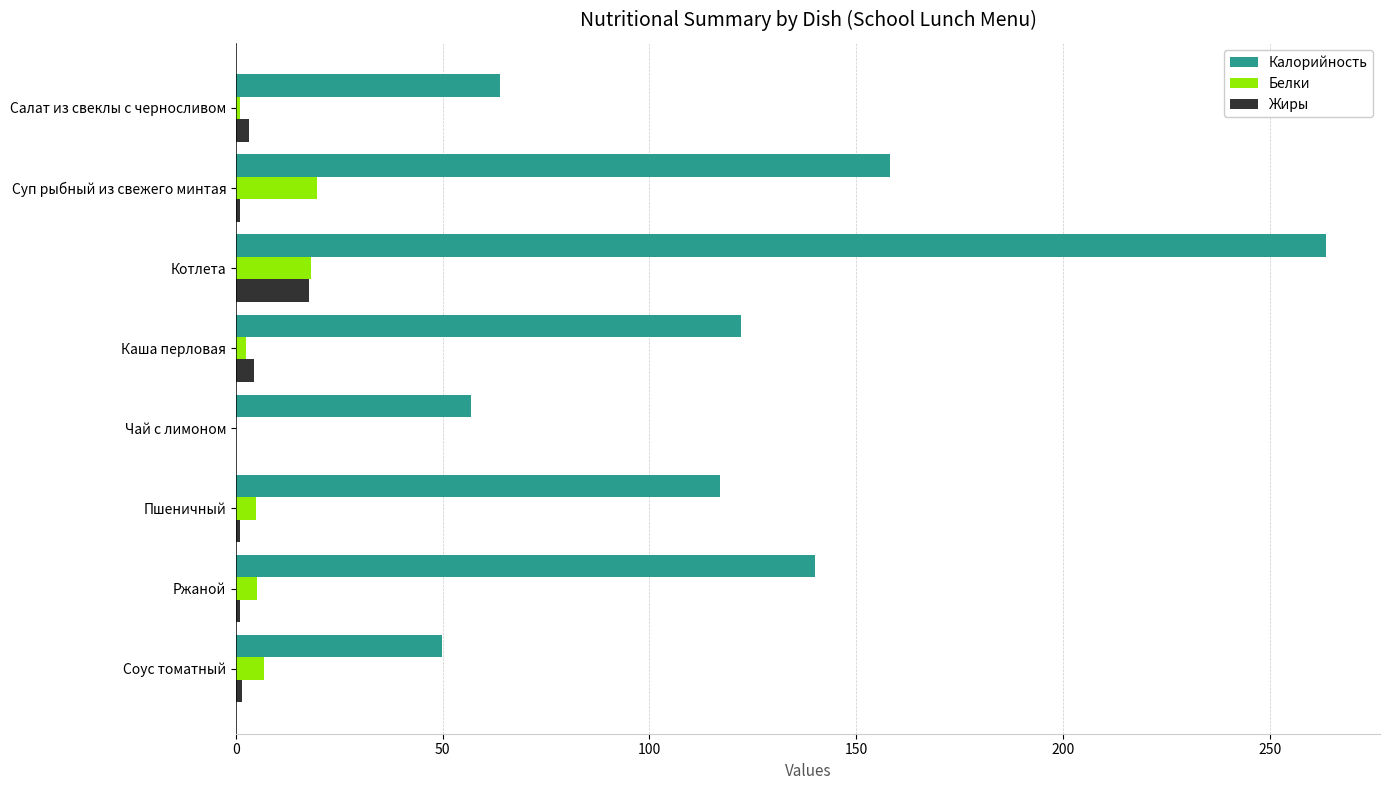

What is the highest value of the Белки series?

19.7